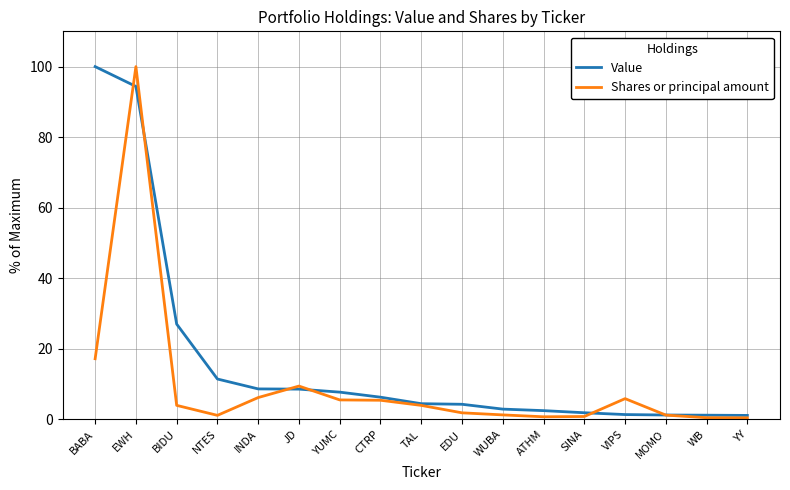

Where does the Shares or principal amount series first go above 3?

BABA